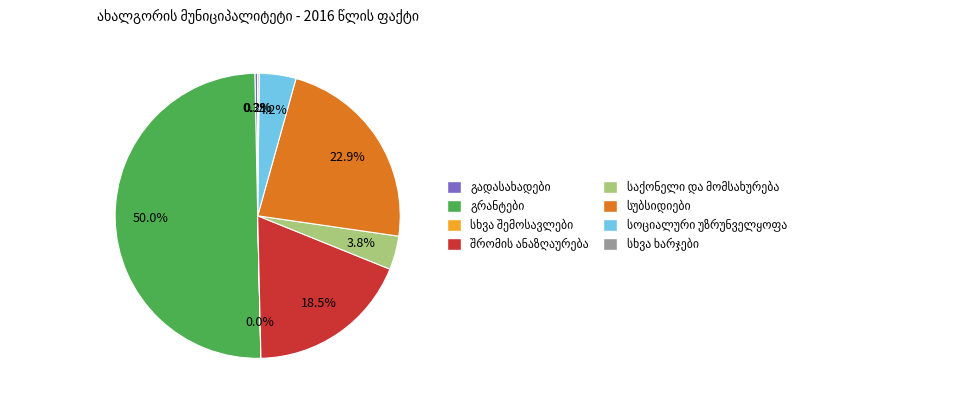

What is the change in value from გრანტები to სოციალური უზრუნველყოფა?

-2212.5